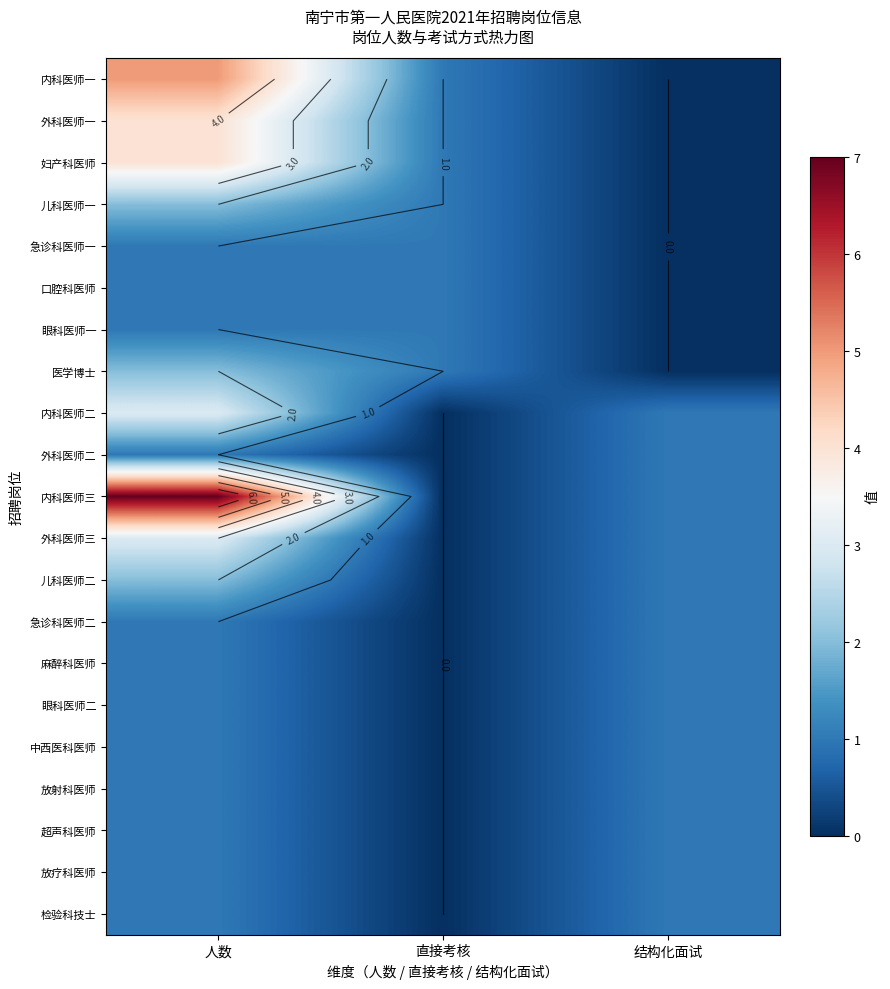

Count the number of categories in the chart.

3